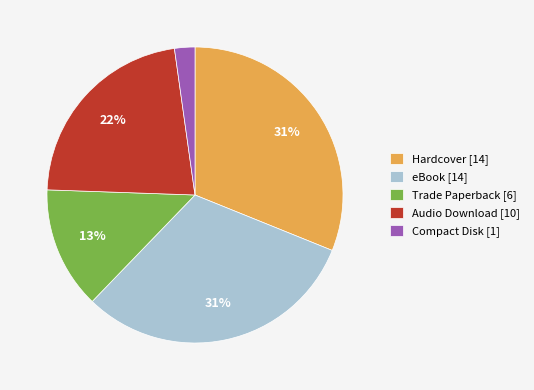

Does any single category account for the majority?

No